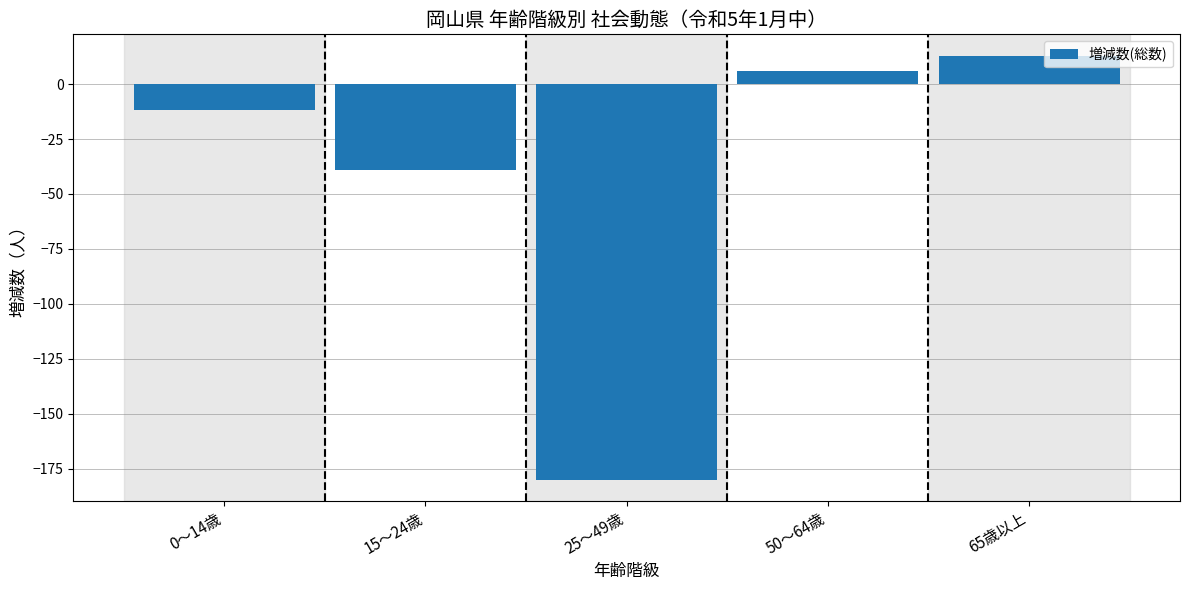

Reading left to right, what are all the values shown in this chart?

-12	-39	-180	6	13